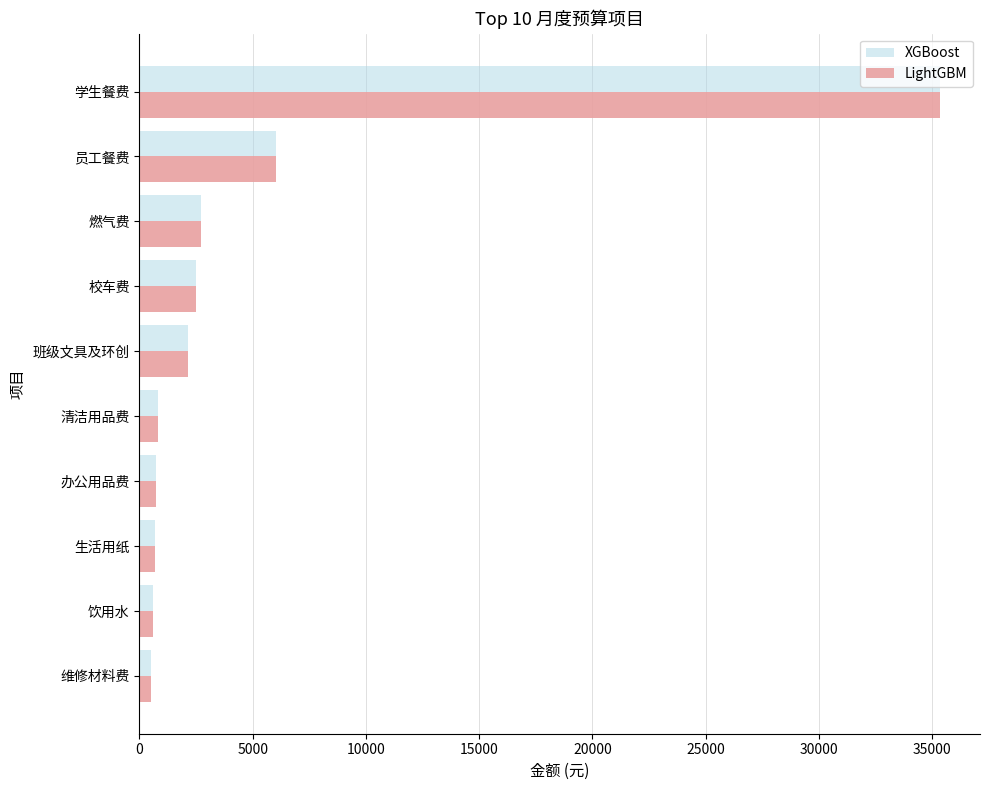

At how many categories does at least one series exceed 24621?

1